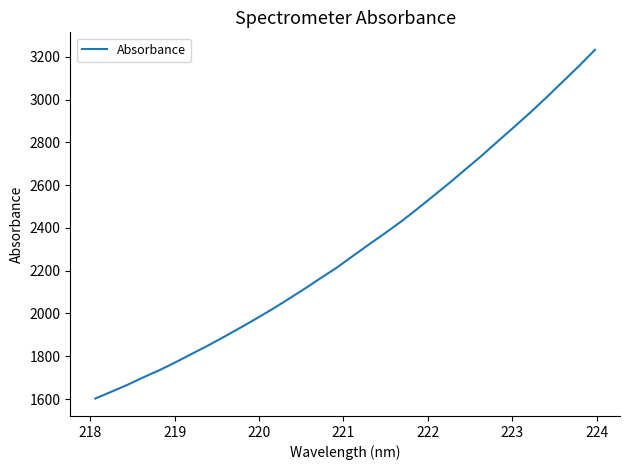

What is the smallest value displayed?

1602.4